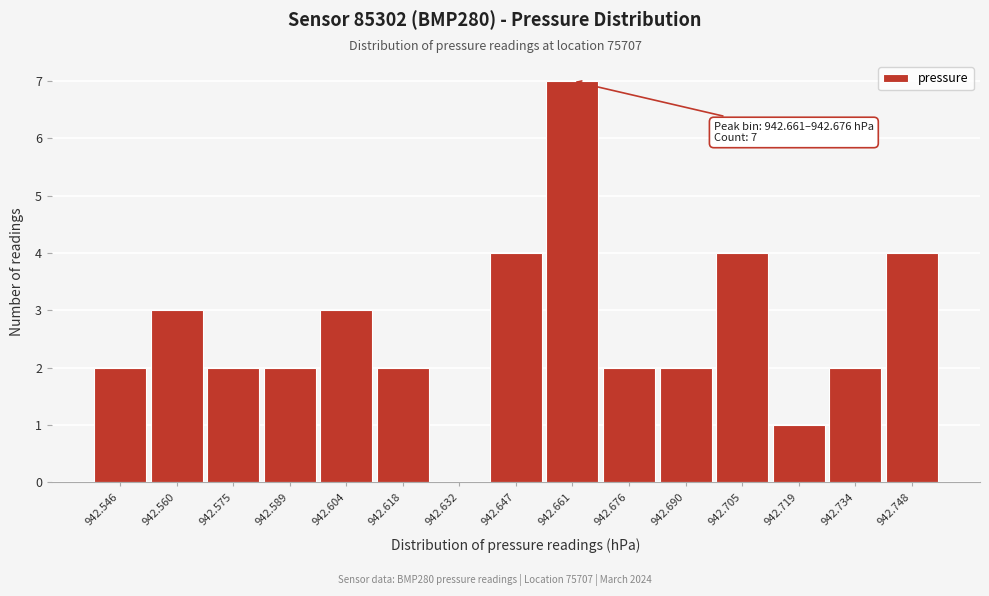

Reading left to right, list all the values displayed in this chart.

942.546=2	942.560=3	942.575=2	942.589=2	942.604=3	942.618=2	942.632=0	942.647=4	942.661=7	942.676=2	942.690=2	942.705=4	942.719=1	942.734=2	942.748=4